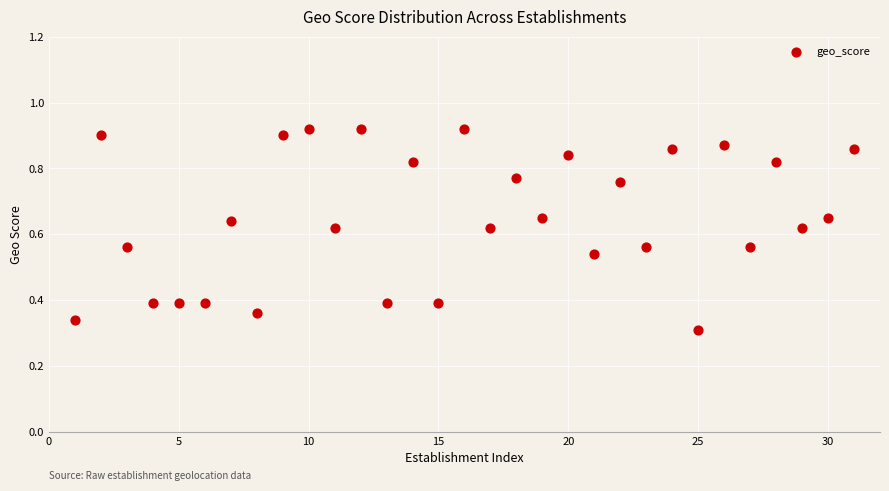

Count the number of points in this scatter plot.

31